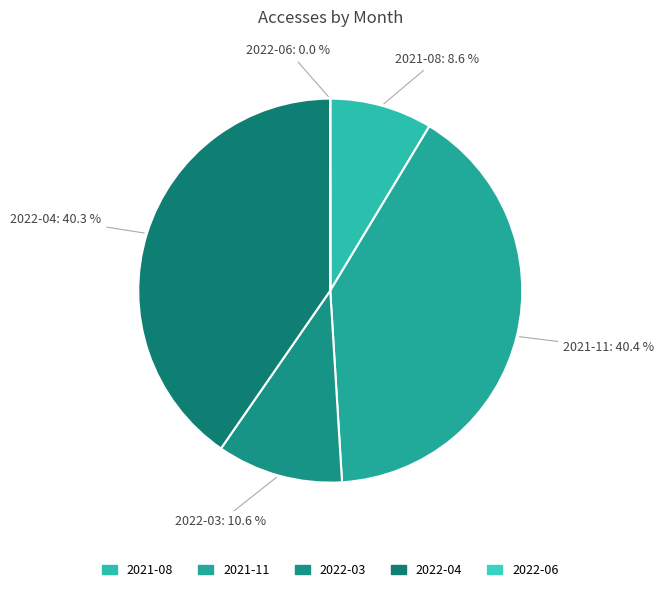

To the nearest percent, what portion does 2021-11 represent?

40%